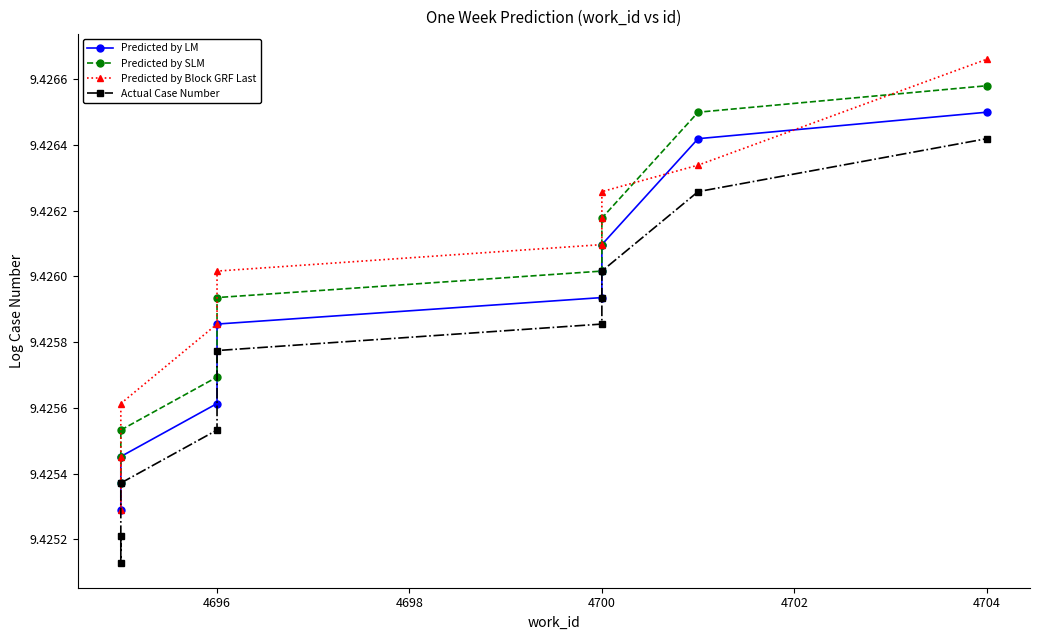

List the series in order of their overall mean, highest first.

Predicted by Block GRF Last, Predicted by SLM, Predicted by LM, Actual Case Number